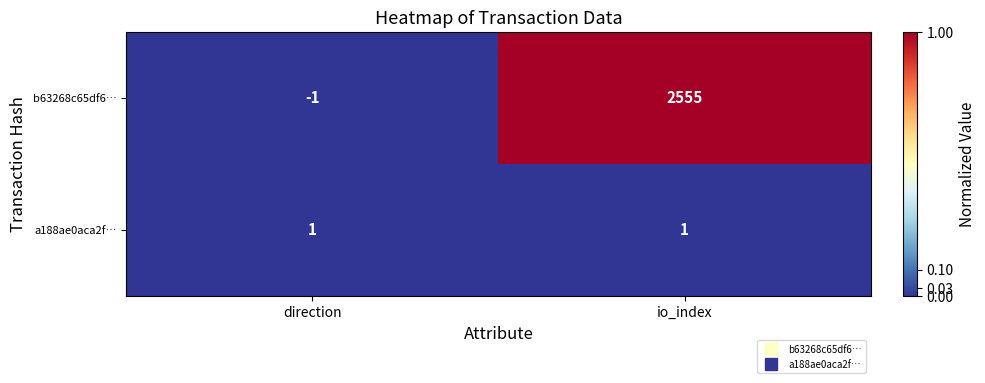

Which series has the largest total across all categories?

b63268c65df6…